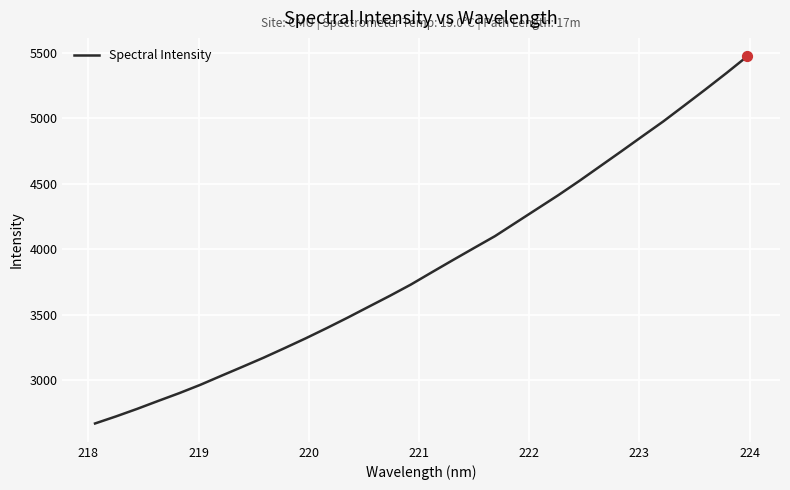

What is the difference between the maximum and minimum values?

2804.3